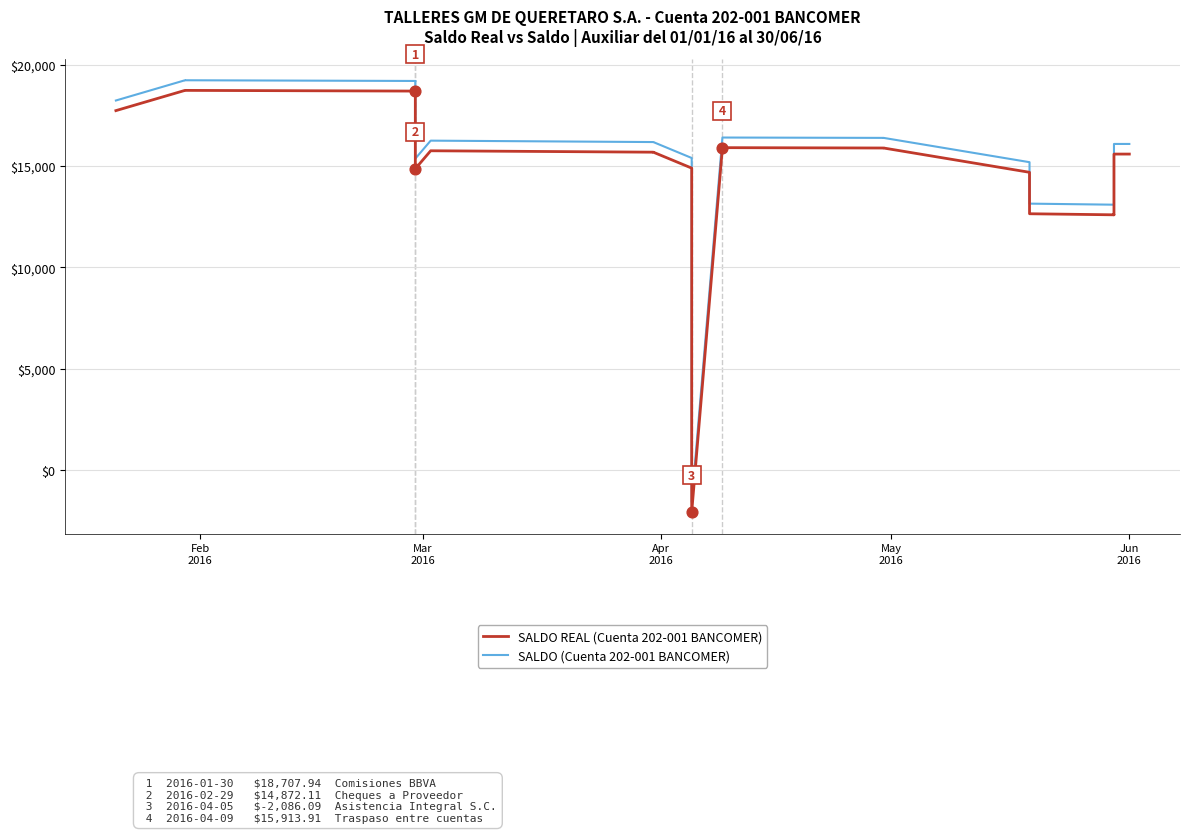

Which series reaches the maximum Y coordinate?

SALDO (Cuenta 202-001 BANCOMER)